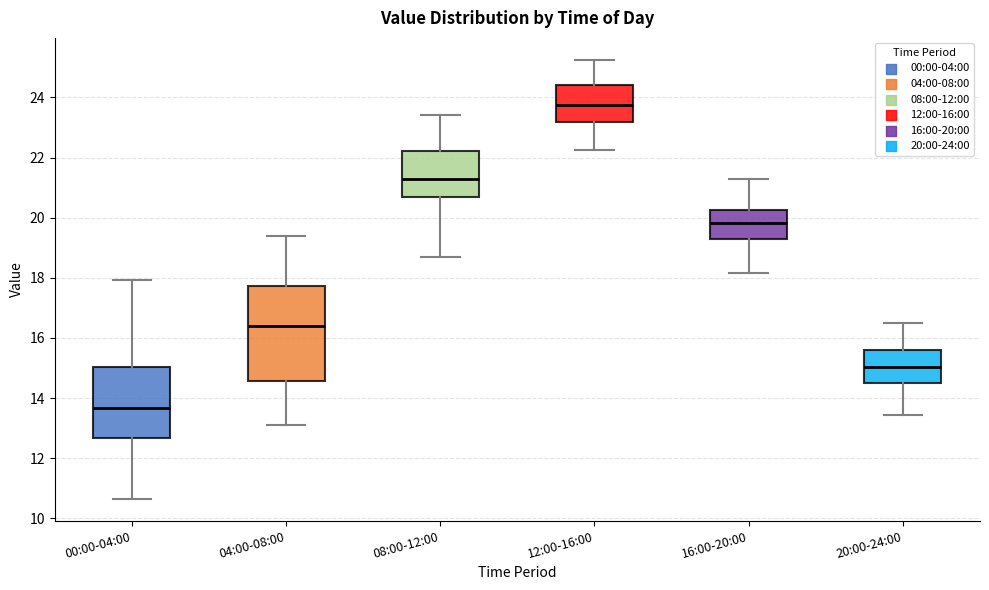

Reading left to right, read every box against the y-axis: the position of its median line, the range the box covers, and the ends of its whiskers. The values are not printed on the chart, so give them approximately, as read against the axis.

00:00-04:00: median 13.6, box 12.6 to 15.0, whiskers 10.6 to 18.0
04:00-08:00: median 16.4, box 14.6 to 17.8, whiskers 13.2 to 19.4
08:00-12:00: median 21.4, box 20.6 to 22.2, whiskers 18.8 to 23.4
12:00-16:00: median 23.8, box 23.2 to 24.4, whiskers 22.2 to 25.2
16:00-20:00: median 19.8, box 19.2 to 20.2, whiskers 18.2 to 21.4
20:00-24:00: median 15.0, box 14.6 to 15.6, whiskers 13.4 to 16.6